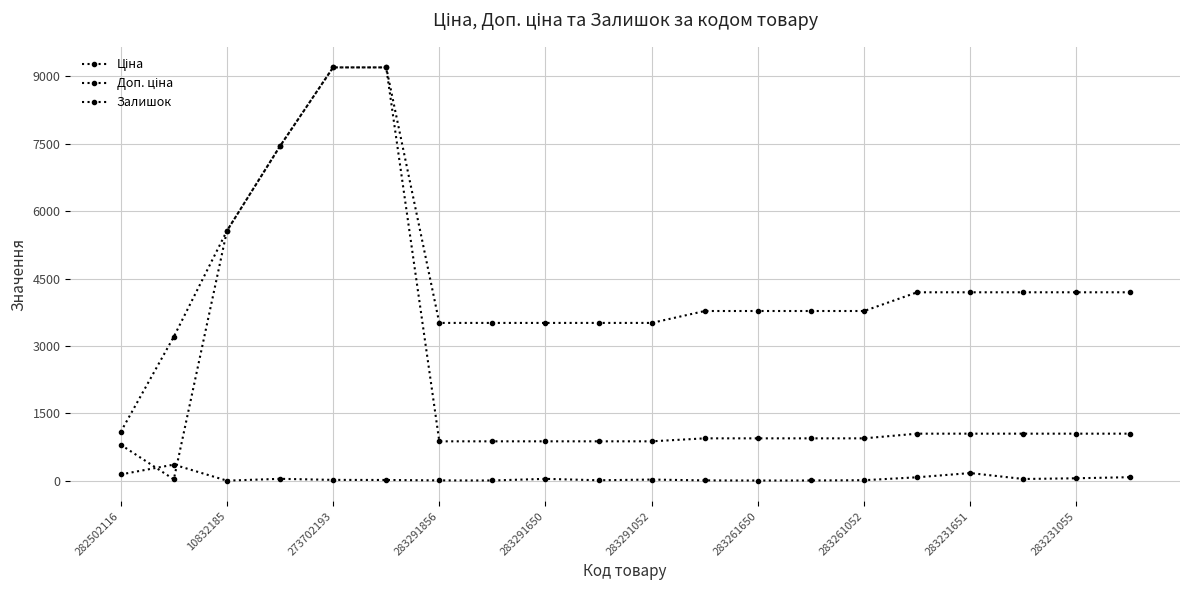

How many data points does each series have?

20